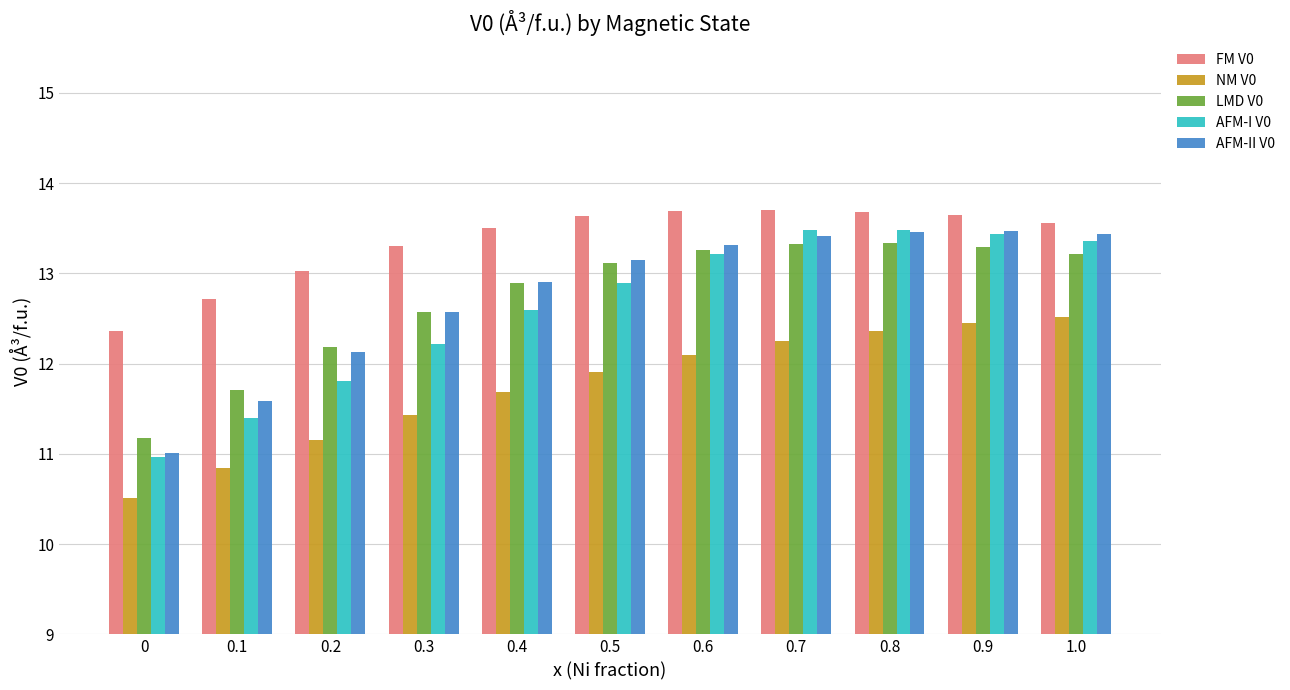

What is the total value across all series at 0.6?

65.6